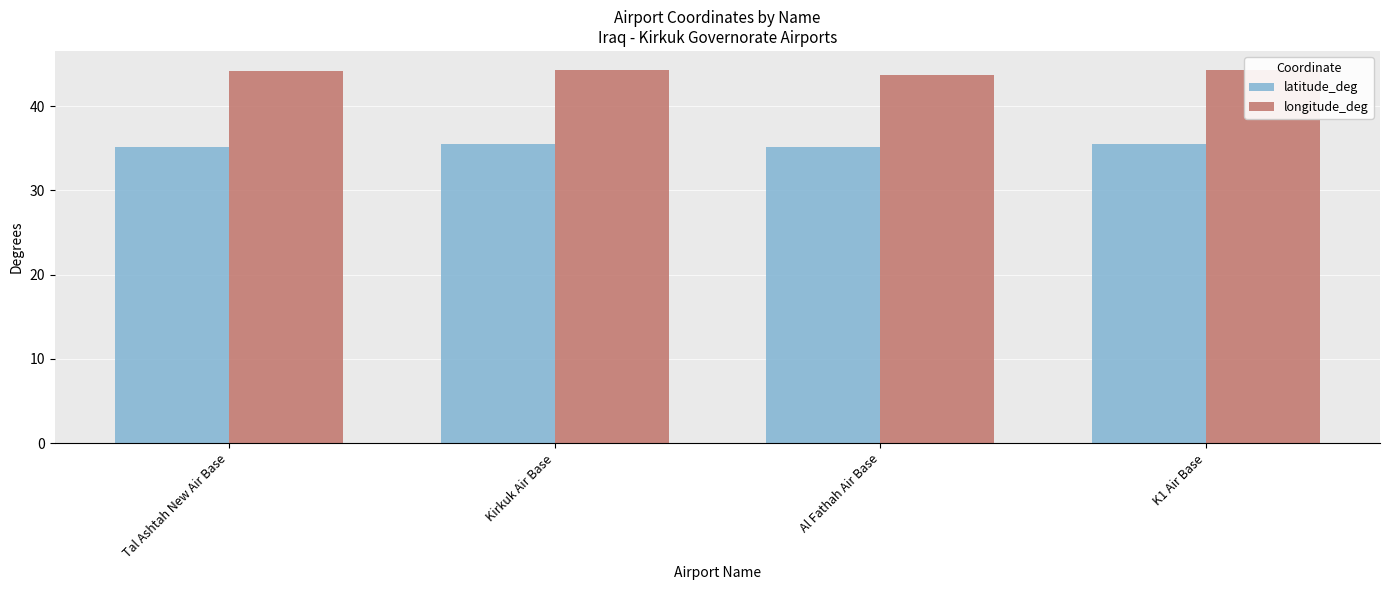

What is the minimum value shown in the chart?

35.1